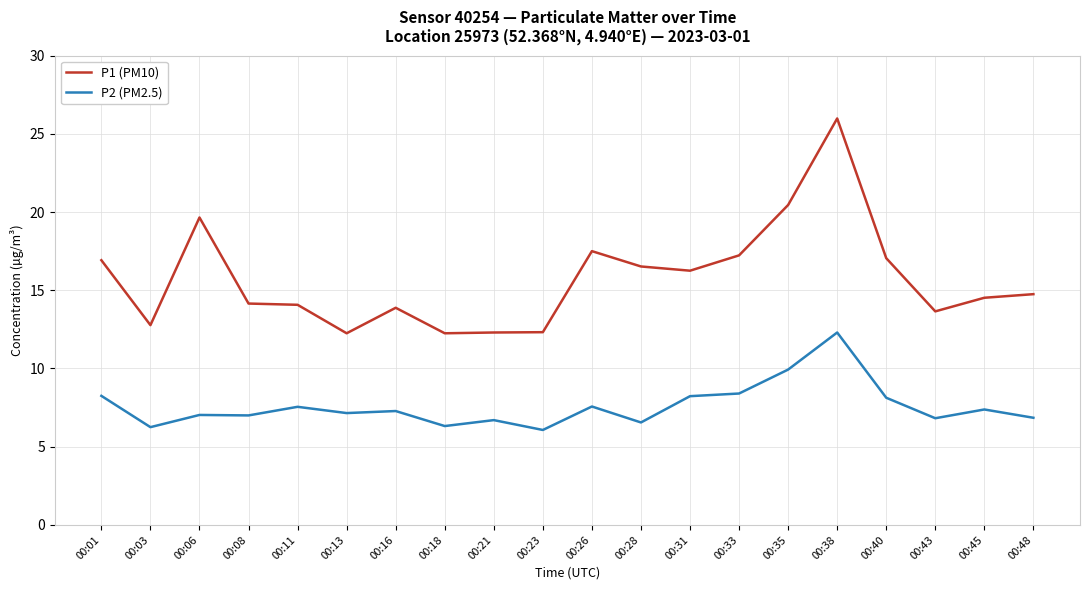

At which category does P1 (PM10) reach its first local peak?

00:06